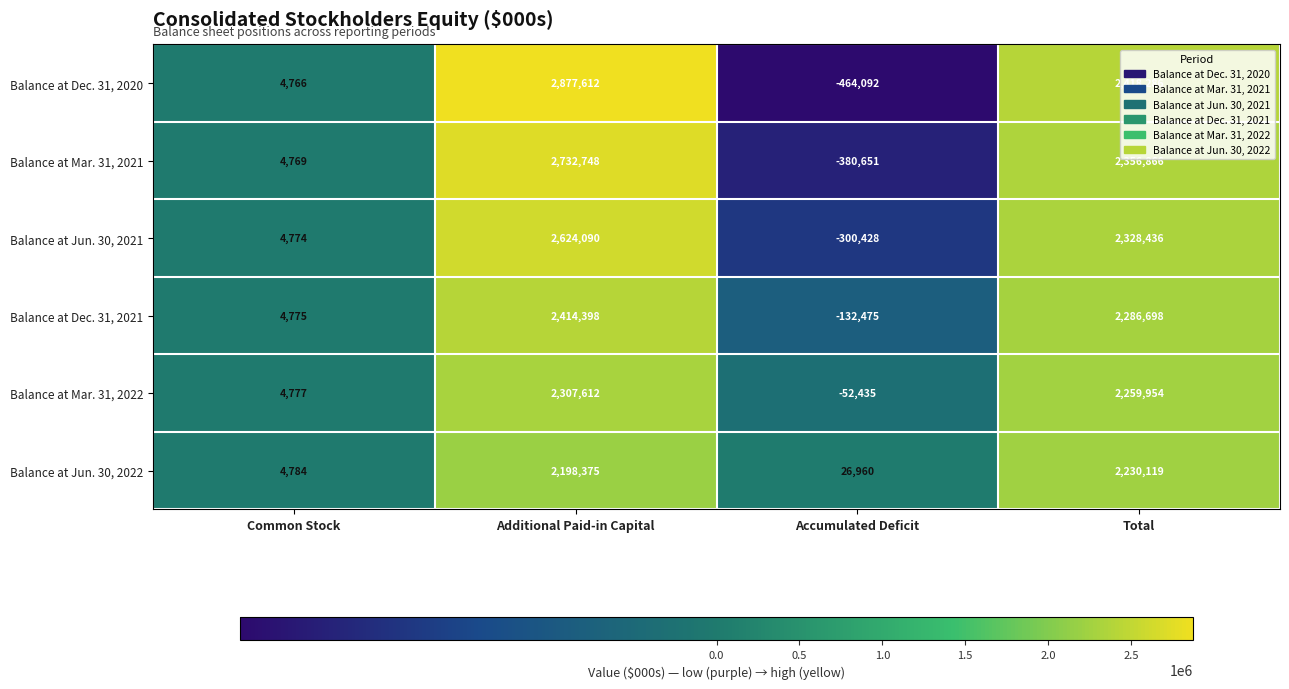

The Balance at Mar. 31, 2021 series shows 4769 at Common Stock. True or false?

True